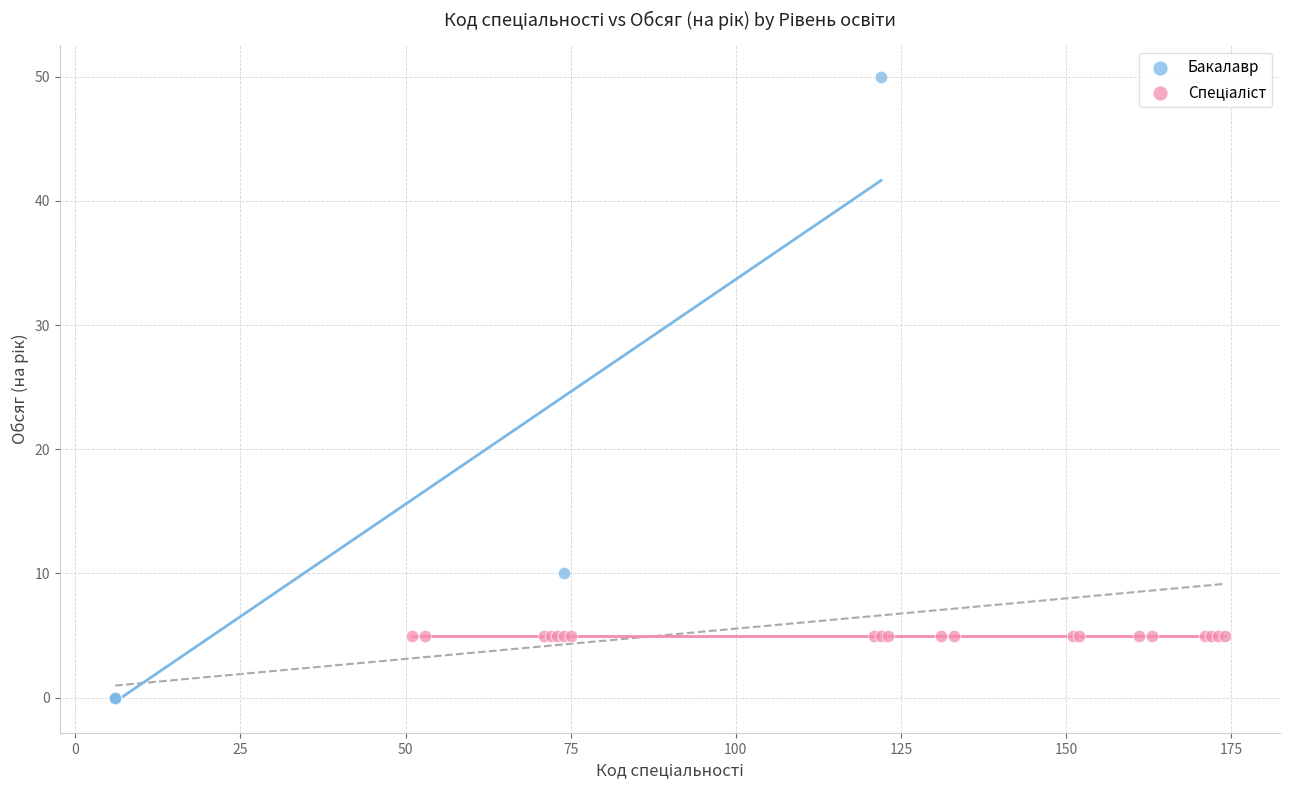

Which series contains the lowest Y value?

Бакалавр